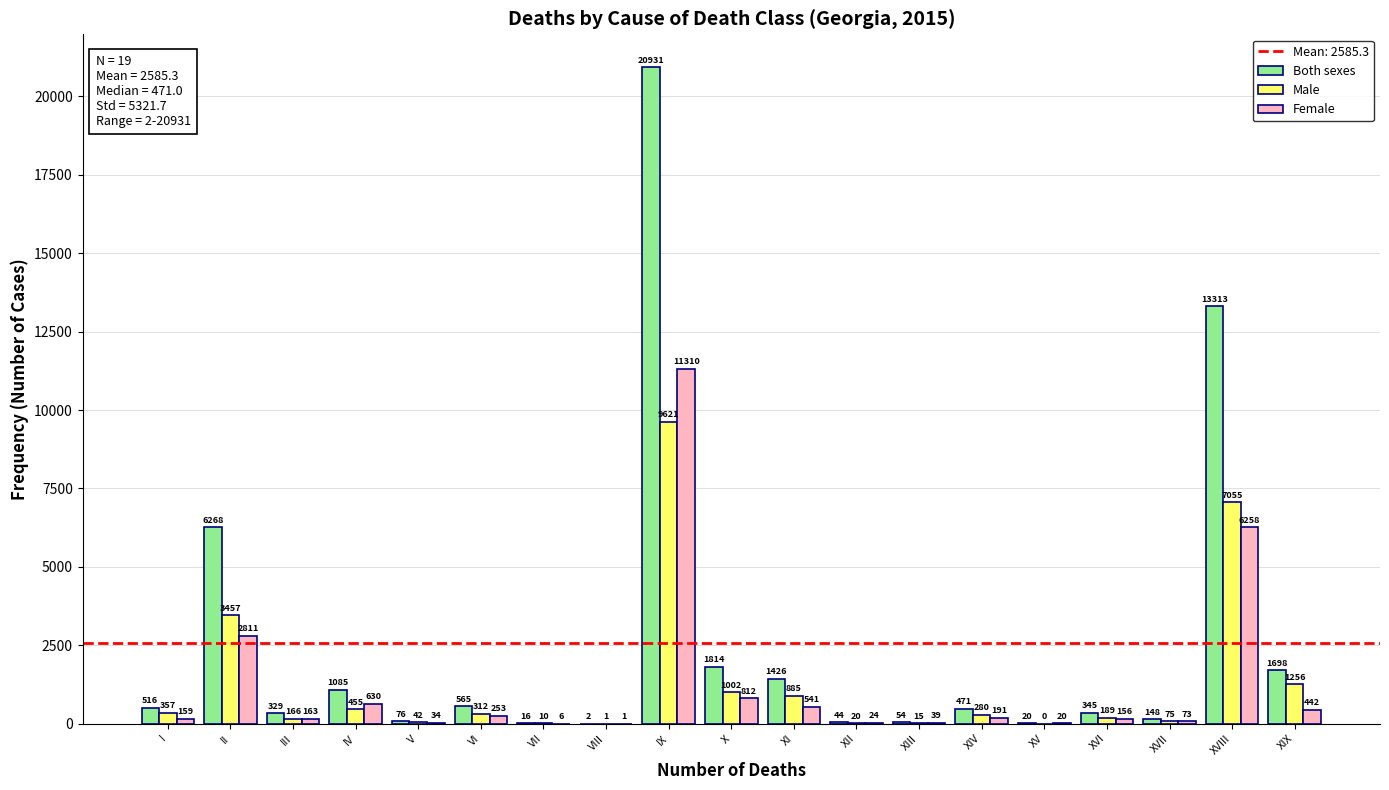

Reading right to left, what are all the values shown in this chart?

Both sexes: XIX=1698	XVIII=13313	XVII=148	XVI=345	XV=20	XIV=471	XIII=54	XII=44	XI=1426	X=1814	IX=20931	VIII=2	VII=16	VI=565	V=76	IV=1085	III=329	II=6268	I=516
Male: XIX=1256	XVIII=7055	XVII=75	XVI=189	XV=0	XIV=280	XIII=15	XII=20	XI=885	X=1002	IX=9621	VIII=1	VII=10	VI=312	V=42	IV=455	III=166	II=3457	I=357
Female: XIX=442	XVIII=6258	XVII=73	XVI=156	XV=20	XIV=191	XIII=39	XII=24	XI=541	X=812	IX=11310	VIII=1	VII=6	VI=253	V=34	IV=630	III=163	II=2811	I=159